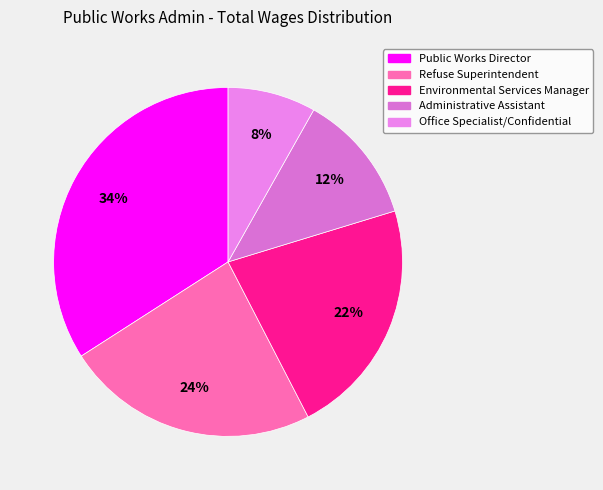

How many segments does this pie chart have?

5